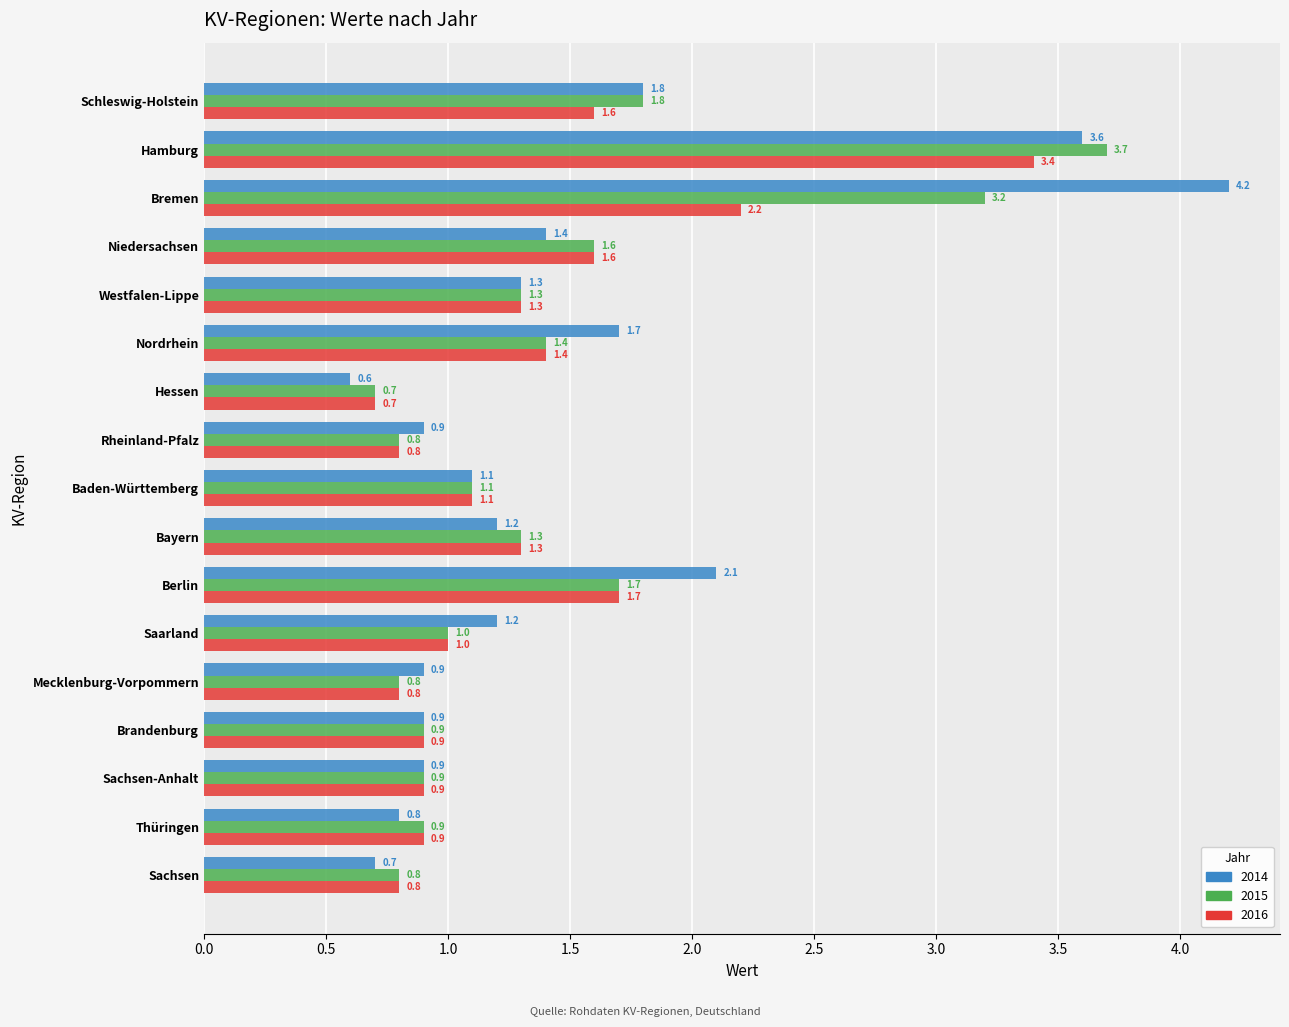

How many data points does each series have?

17